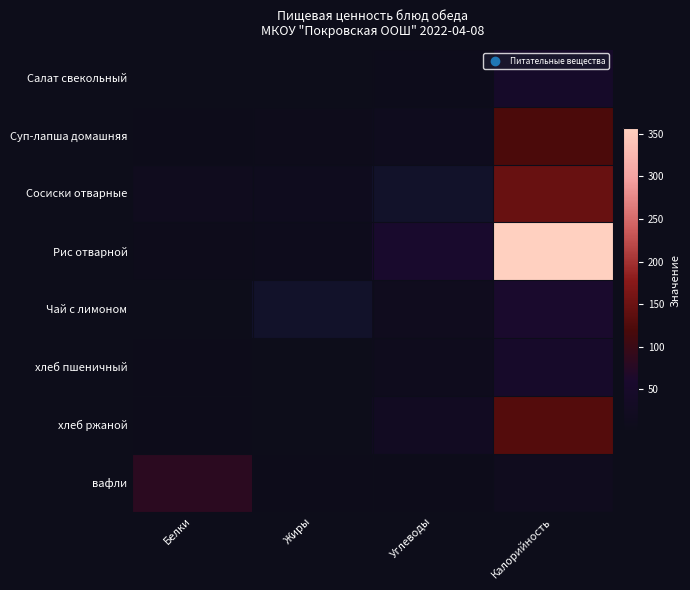

What is the difference between the second highest and second lowest values in the вафли series?

11.0